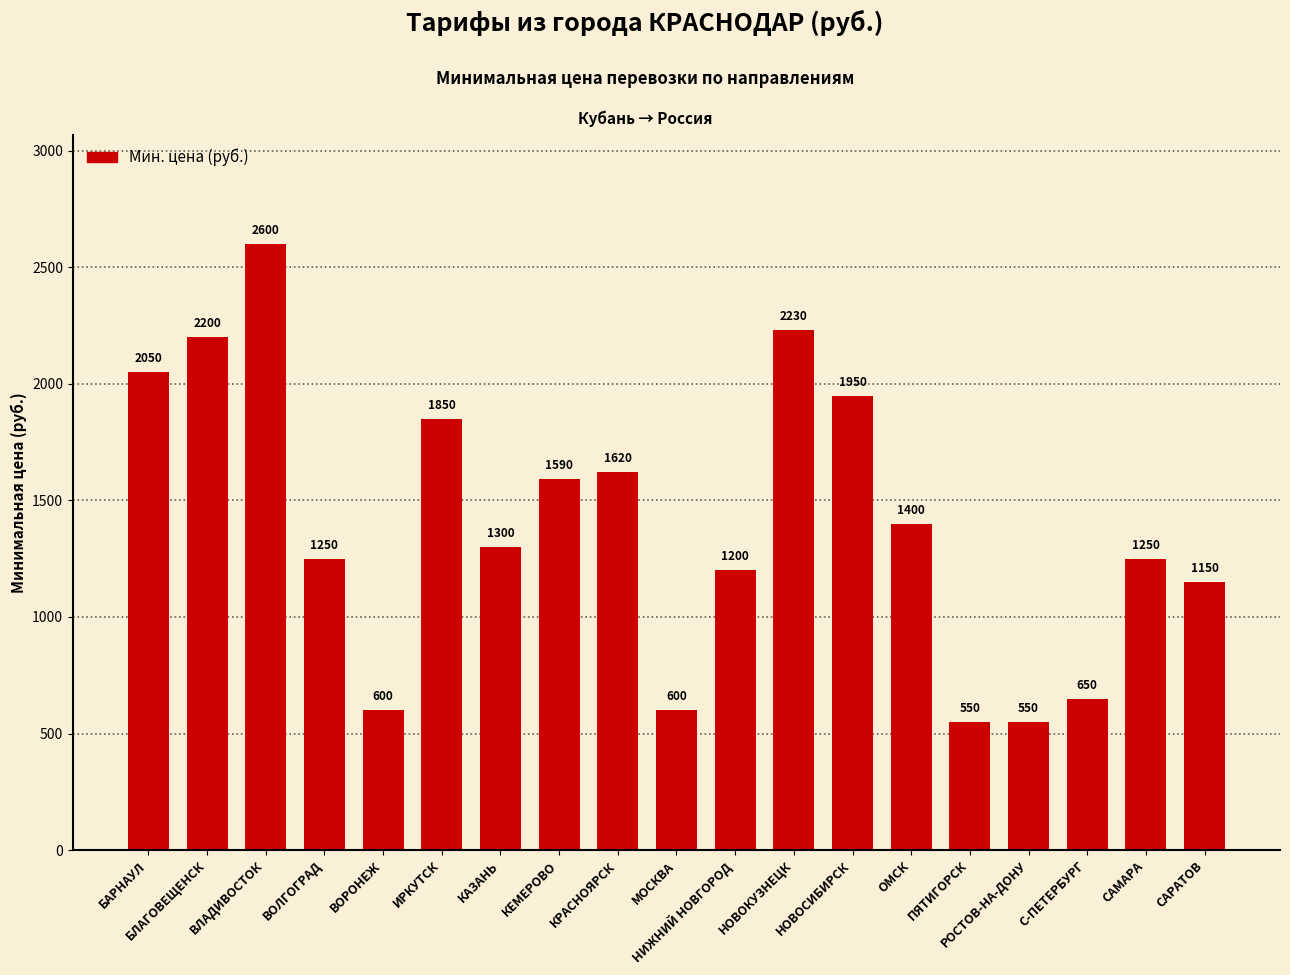

What is the smallest value displayed?

550